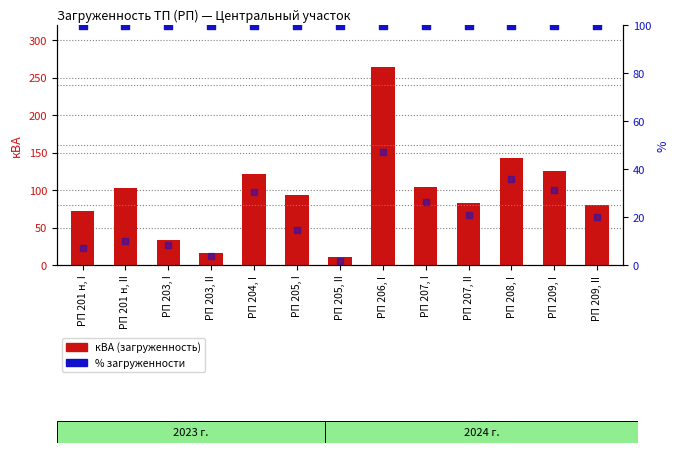

Which series reaches the maximum Y coordinate?

кВА